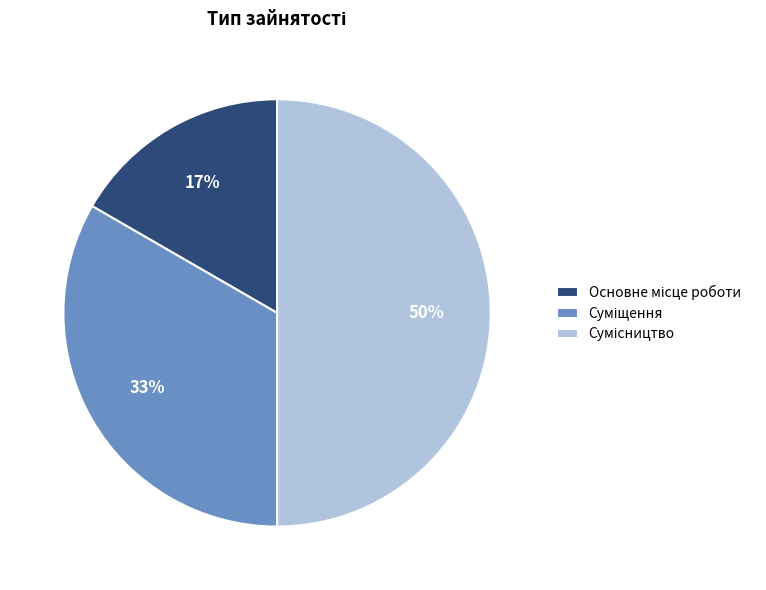

To the nearest percent, what is the average slice percentage?

33%